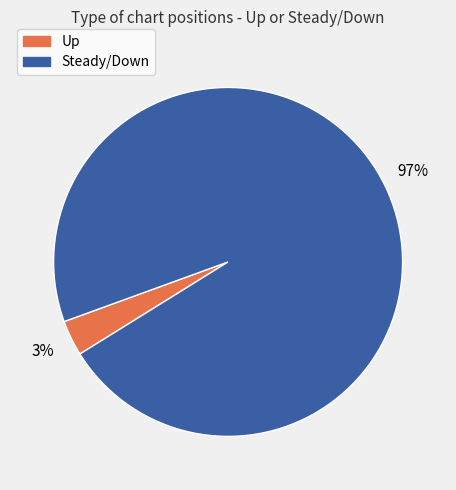

What percentage is the Steady/Down slice, to the nearest percent?

97%